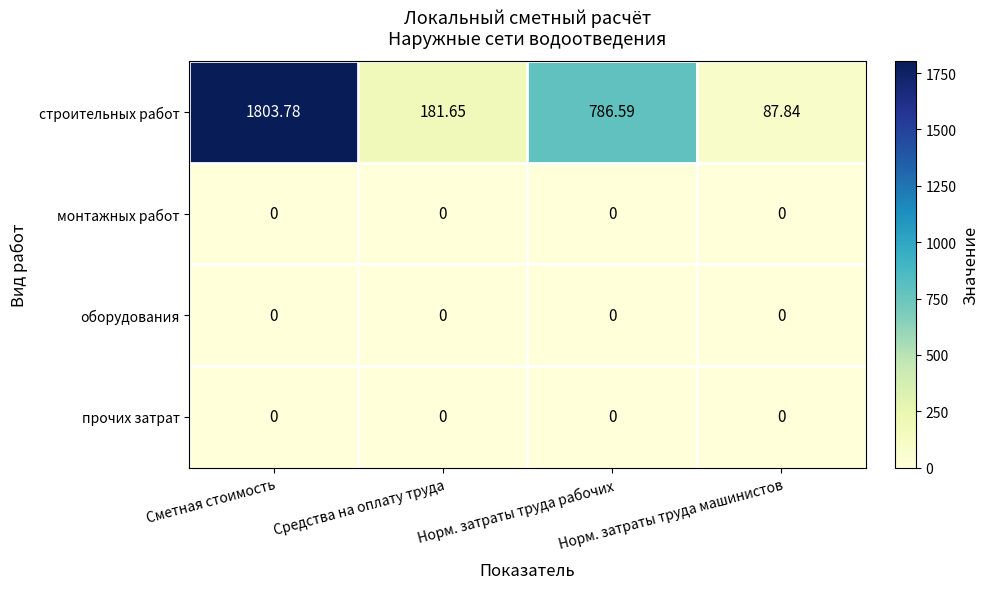

What is the total value across all series at Средства на оплату труда?

181.7